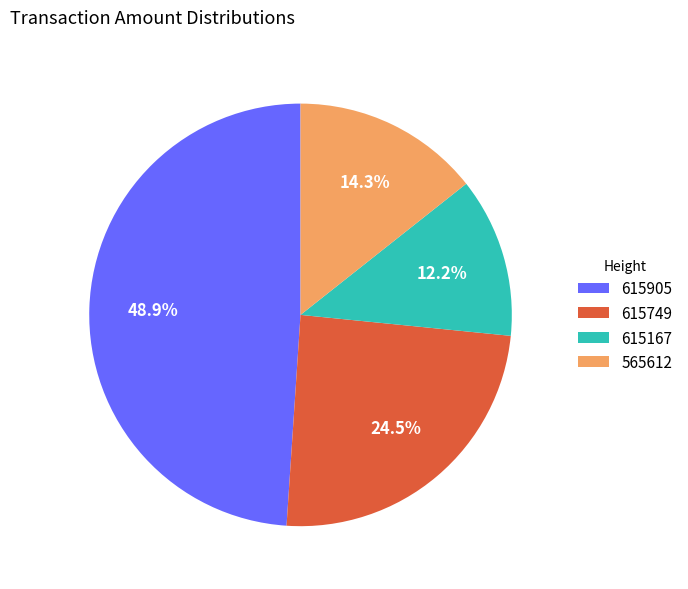

To the nearest percent, what is the difference between the largest and smallest slice percentages?

37%